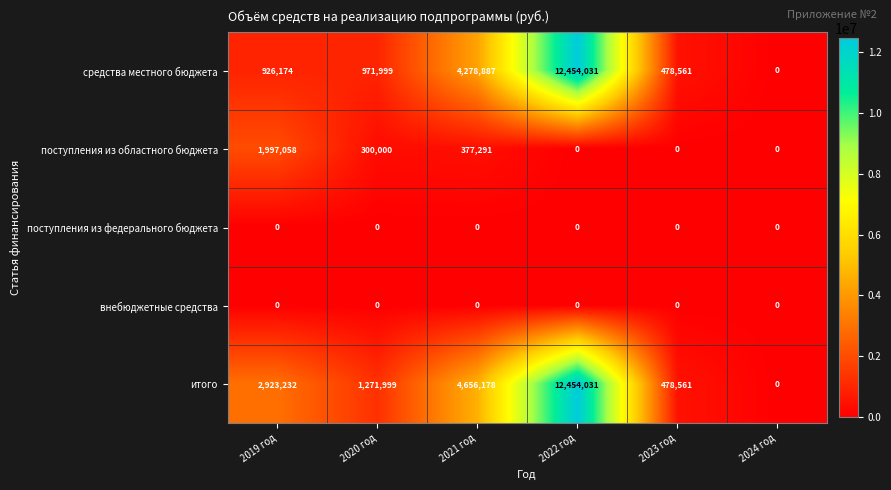

What is the difference between the итого values at 2023 год and 2021 год?

4177617